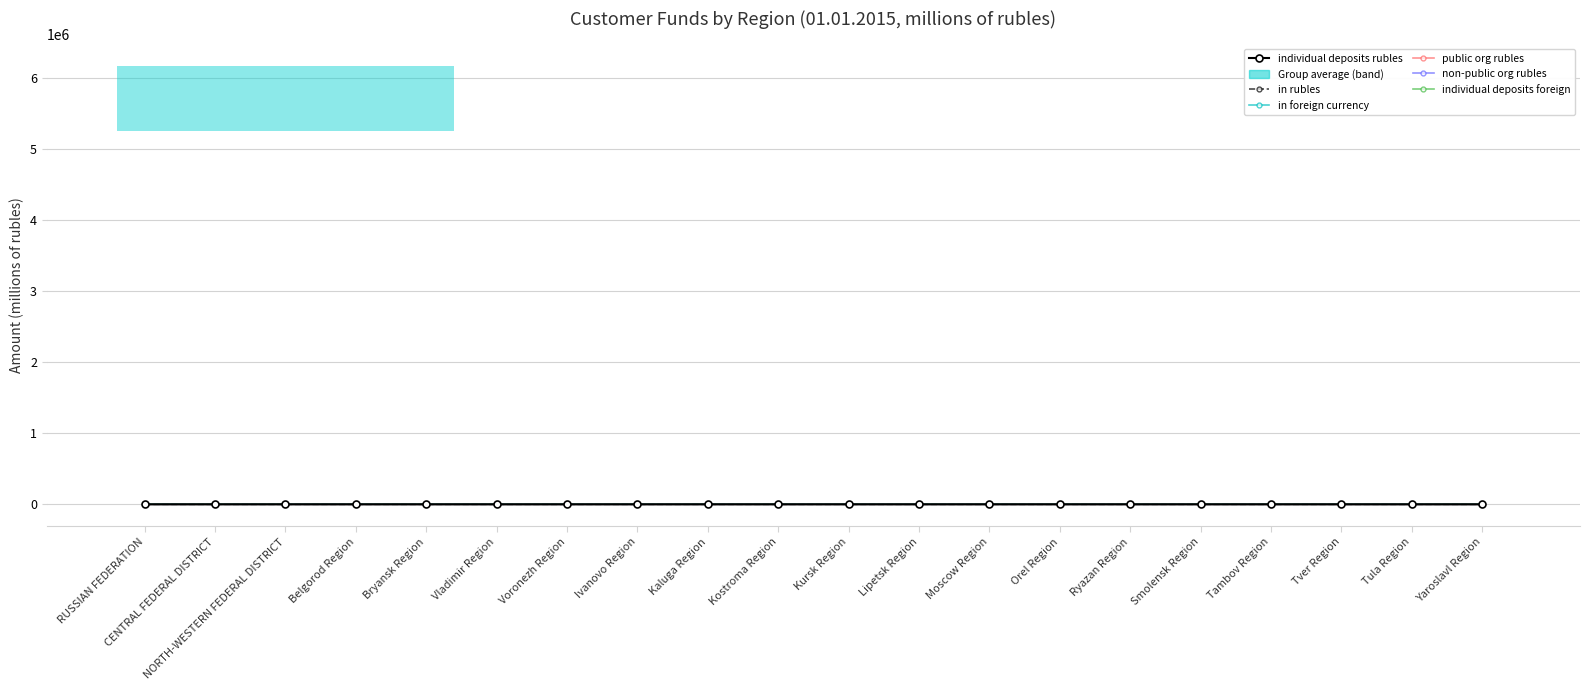

Reading left to right, transcribe all the data shown in this chart.

individual deposits rubles: RUSSIAN FEDERATION=13.7	CENTRAL FEDERAL DISTRICT=6.1	NORTH-WESTERN FEDERAL DISTRICT=1.6	Belgorod Region=0.1	Bryansk Region=0.1	Vladimir Region=0.1	Voronezh Region=0.2	Ivanovo Region=0.1	Kaluga Region=0.1	Kostroma Region=0.0	Kursk Region=0.1	Lipetsk Region=0.1	Moscow Region=0.8	Orel Region=0.0	Ryazan Region=0.1	Smolensk Region=0.1	Tambov Region=0.1	Tver Region=0.1	Tula Region=0.1	Yaroslavl Region=0.1
in rubles: RUSSIAN FEDERATION=15.1	CENTRAL FEDERAL DISTRICT=12.4	NORTH-WESTERN FEDERAL DISTRICT=0.9	Belgorod Region=0.1	Bryansk Region=0.0	Vladimir Region=0.0	Voronezh Region=0.0	Ivanovo Region=0.0	Kaluga Region=0.0	Kostroma Region=0.0	Kursk Region=0.0	Lipetsk Region=0.0	Moscow Region=0.2	Orel Region=0.0	Ryazan Region=0.0	Smolensk Region=0.0	Tambov Region=0.0	Tver Region=0.0	Tula Region=0.0	Yaroslavl Region=0.0
in foreign currency: RUSSIAN FEDERATION=0.5	CENTRAL FEDERAL DISTRICT=0.3	NORTH-WESTERN FEDERAL DISTRICT=0.0	Belgorod Region=0.0	Bryansk Region=0.0	Vladimir Region=0.0	Voronezh Region=0.0	Ivanovo Region=0.0	Kaluga Region=0.0	Kostroma Region=0.0	Kursk Region=0.0	Lipetsk Region=0.0	Moscow Region=0.0	Orel Region=0.0	Ryazan Region=0.0	Smolensk Region=0.0	Tambov Region=0.0	Tver Region=0.0	Tula Region=0.0	Yaroslavl Region=0.0
public org rubles: RUSSIAN FEDERATION=4.8	CENTRAL FEDERAL DISTRICT=3.2	NORTH-WESTERN FEDERAL DISTRICT=0.5	Belgorod Region=0.0	Bryansk Region=0.0	Vladimir Region=0.0	Voronezh Region=0.0	Ivanovo Region=0.0	Kaluga Region=0.0	Kostroma Region=0.0	Kursk Region=0.0	Lipetsk Region=0.0	Moscow Region=0.1	Orel Region=0.0	Ryazan Region=0.0	Smolensk Region=0.0	Tambov Region=0.0	Tver Region=0.0	Tula Region=0.0	Yaroslavl Region=0.0
non-public org rubles: RUSSIAN FEDERATION=6.6	CENTRAL FEDERAL DISTRICT=4.6	NORTH-WESTERN FEDERAL DISTRICT=0.5	Belgorod Region=0.0	Bryansk Region=0.0	Vladimir Region=0.0	Voronezh Region=0.0	Ivanovo Region=0.0	Kaluga Region=0.0	Kostroma Region=0.0	Kursk Region=0.0	Lipetsk Region=0.0	Moscow Region=0.1	Orel Region=0.0	Ryazan Region=0.0	Smolensk Region=0.0	Tambov Region=0.0	Tver Region=0.0	Tula Region=0.0	Yaroslavl Region=0.0
individual deposits foreign: RUSSIAN FEDERATION=5.0	CENTRAL FEDERAL DISTRICT=3.4	NORTH-WESTERN FEDERAL DISTRICT=0.5	Belgorod Region=0.0	Bryansk Region=0.0	Vladimir Region=0.0	Voronezh Region=0.0	Ivanovo Region=0.0	Kaluga Region=0.0	Kostroma Region=0.0	Kursk Region=0.0	Lipetsk Region=0.0	Moscow Region=0.1	Orel Region=0.0	Ryazan Region=0.0	Smolensk Region=0.0	Tambov Region=0.0	Tver Region=0.0	Tula Region=0.0	Yaroslavl Region=0.0